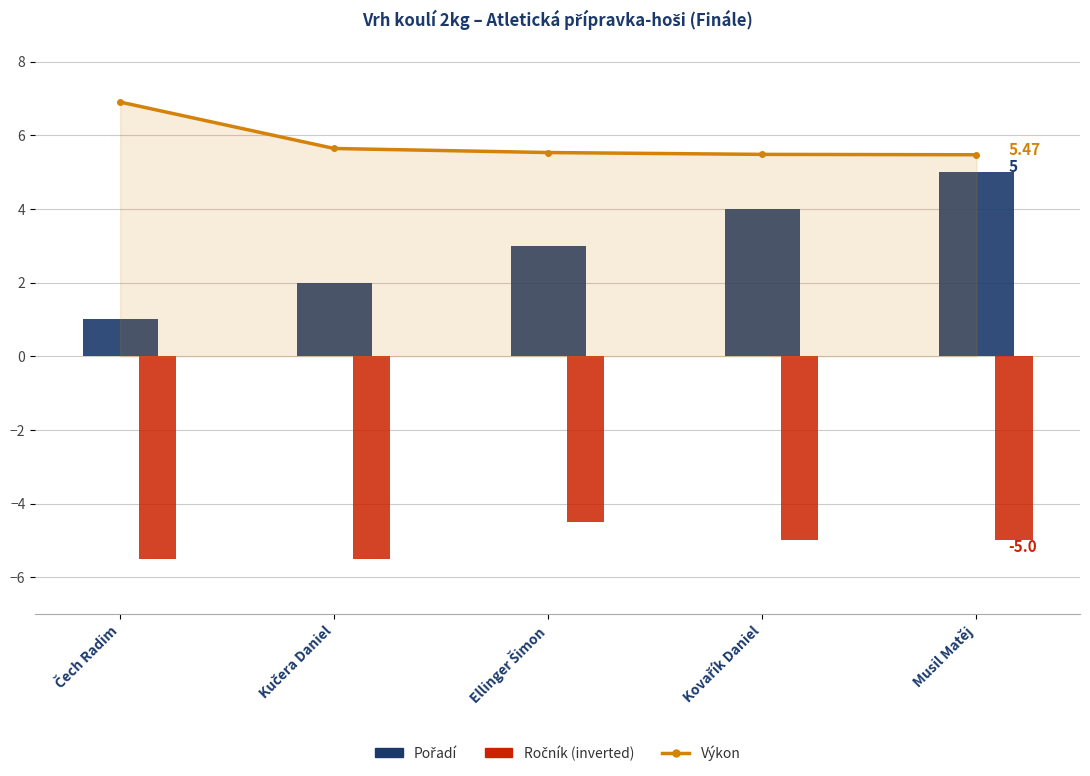

Does the chart contain any negative values?

Yes